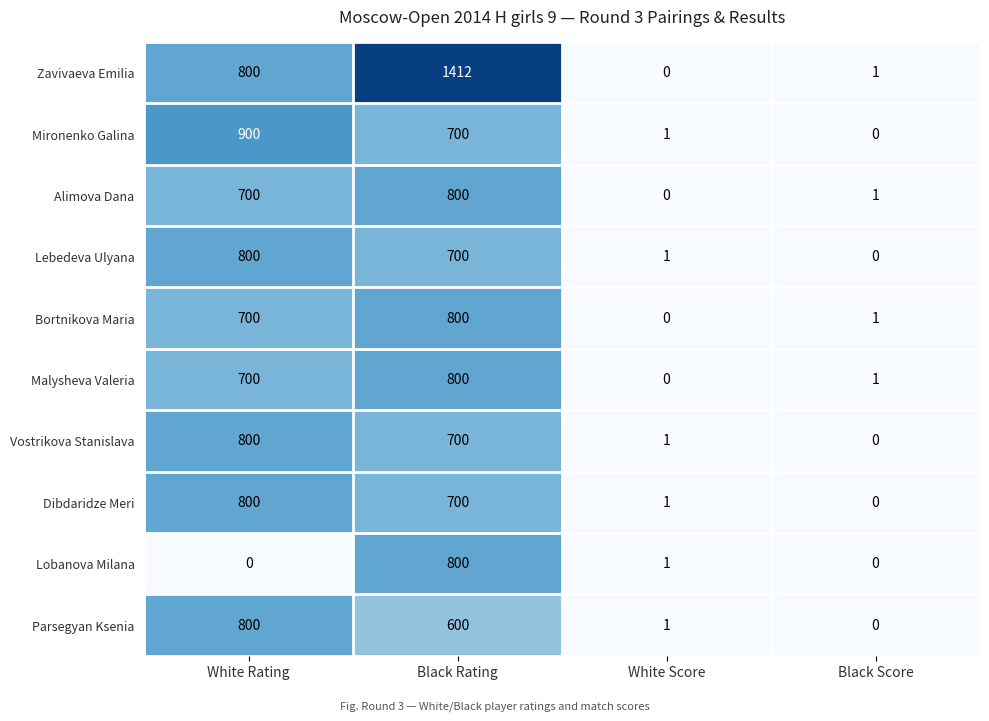

At how many categories does at least one series exceed 767?

2